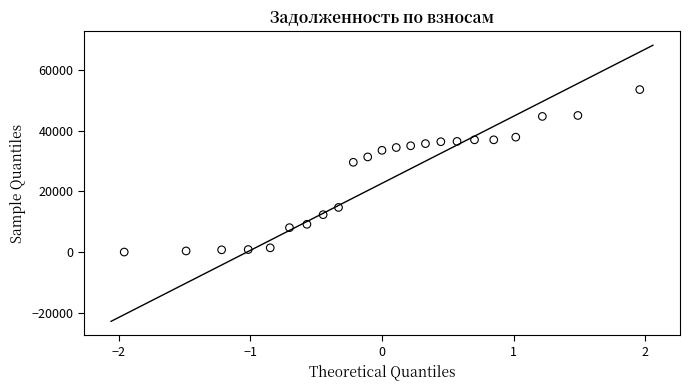

What is the range of X values (max minus min)?

3.9